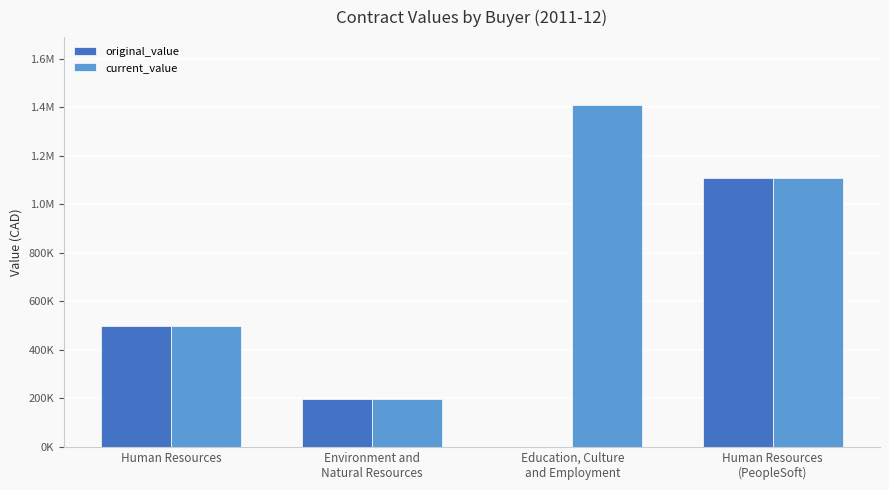

The value of current_value at Human Resources
(PeopleSoft) is 1107952.0. True or false?

True